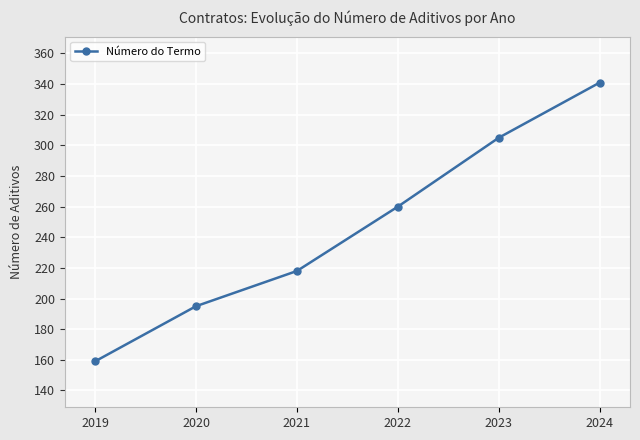

True or false: the data has more than 1 interior local peaks.

False